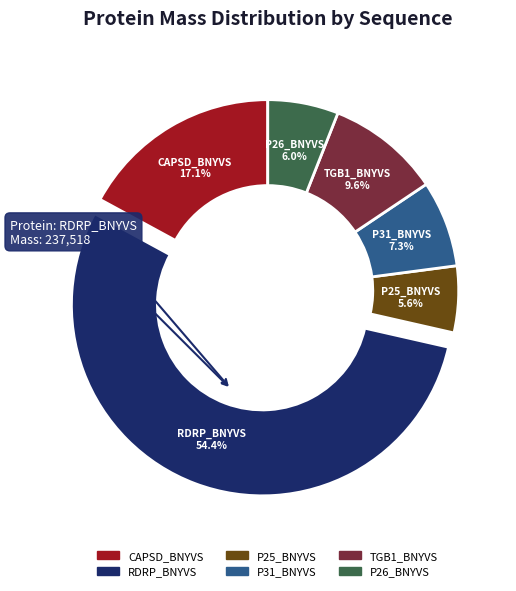

To the nearest percent, what portion does RDRP_BNYVS represent?

54%